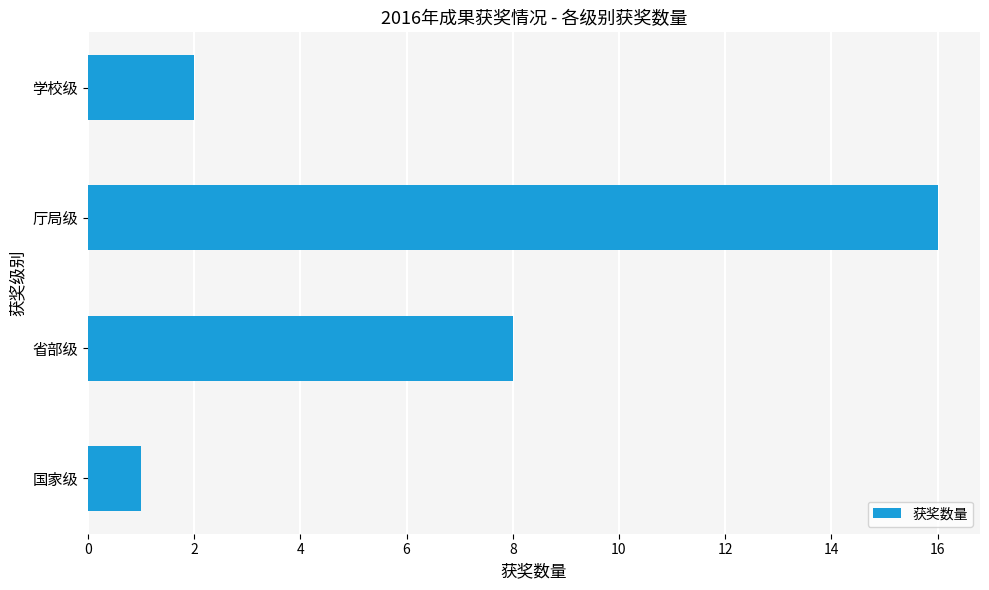

Does the chart contain any negative values?

No